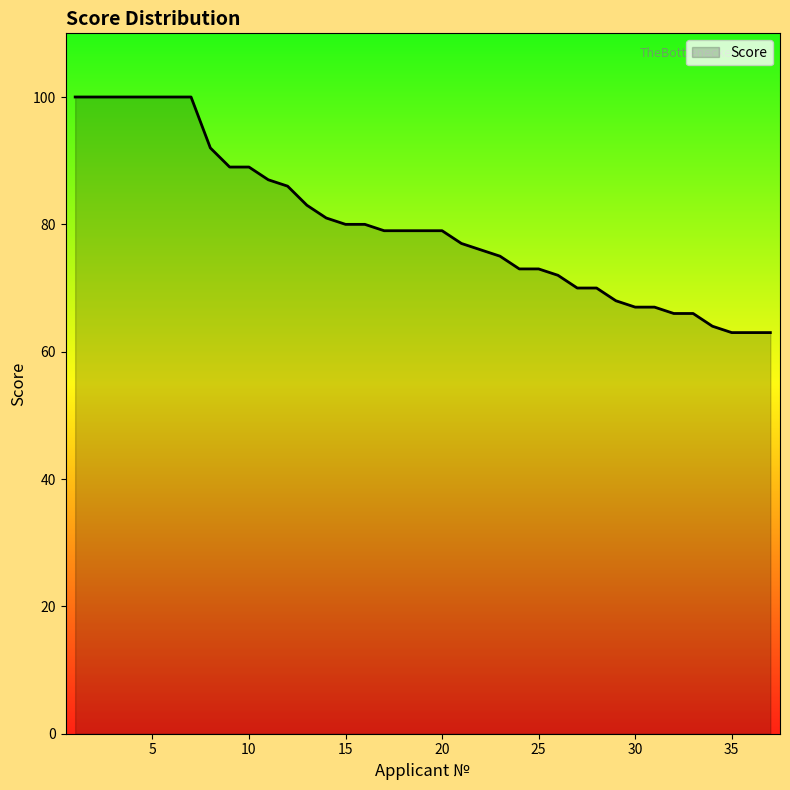

What is the difference between the maximum and minimum values?

37